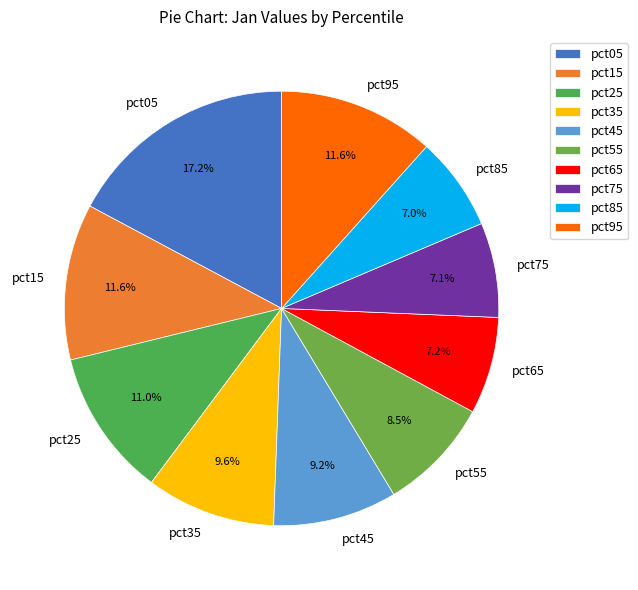

What is the largest slice in the pie chart?

pct05